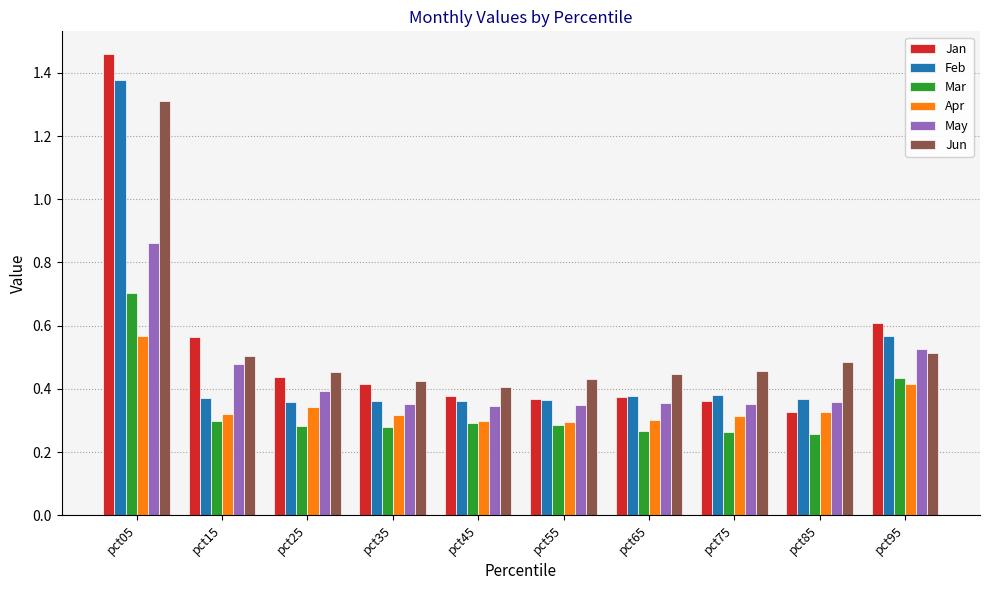

Rank the series by their maximum value, from lowest to highest.

Apr, Mar, May, Jun, Feb, Jan